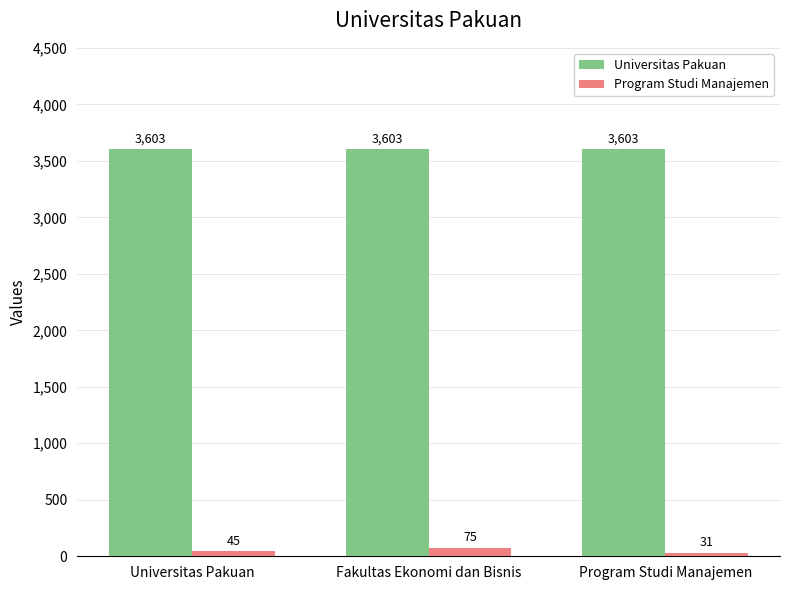

What is the total value across all series at Universitas Pakuan?

3648